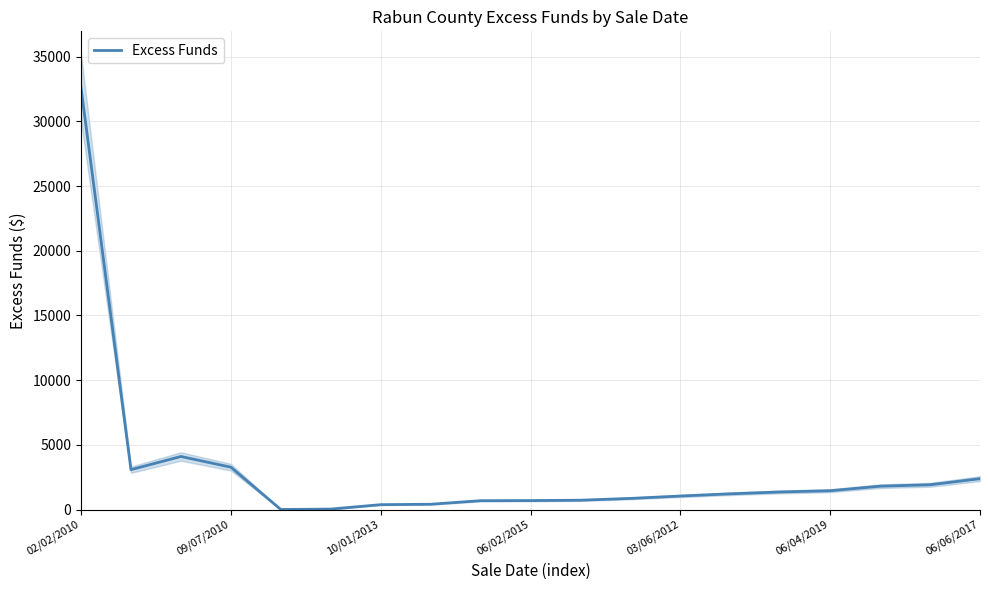

What is the highest value of the Excess Funds series?

32599.8